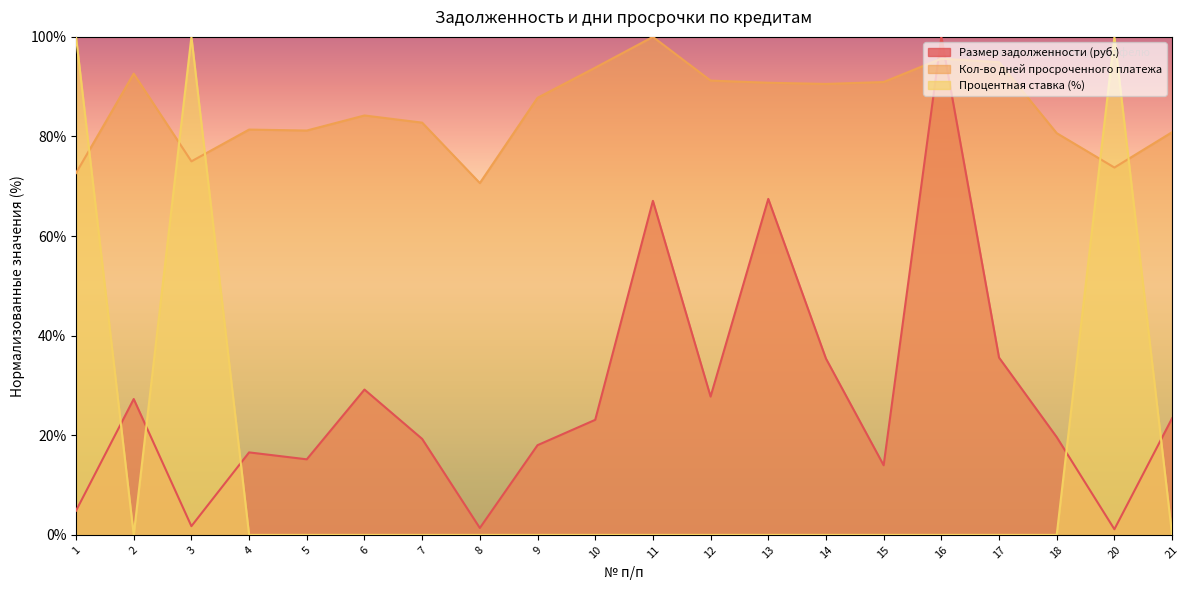

What is the average value of the Процентная ставка series?

15.0